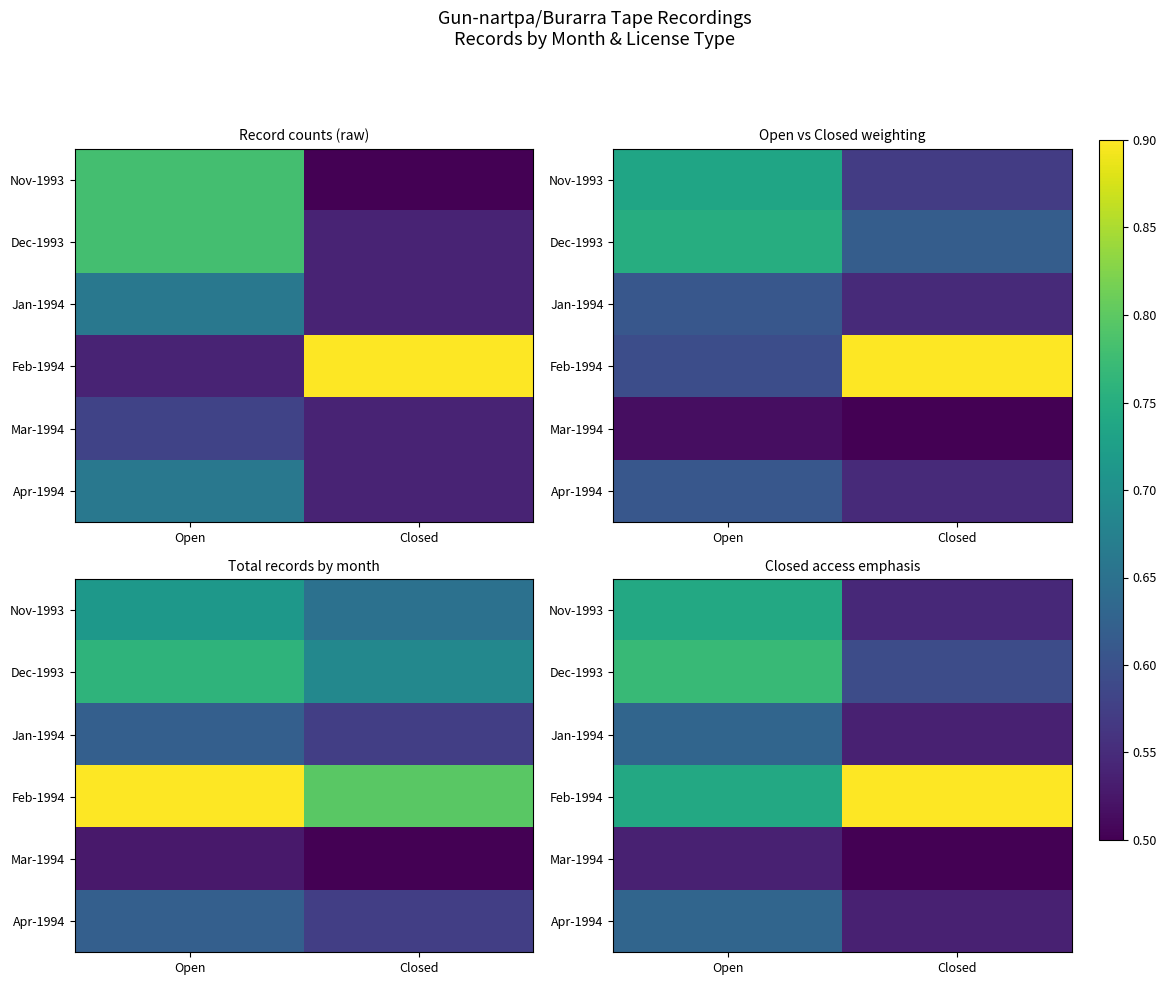

At which label is Mar-1994 closest to 0?

Closed